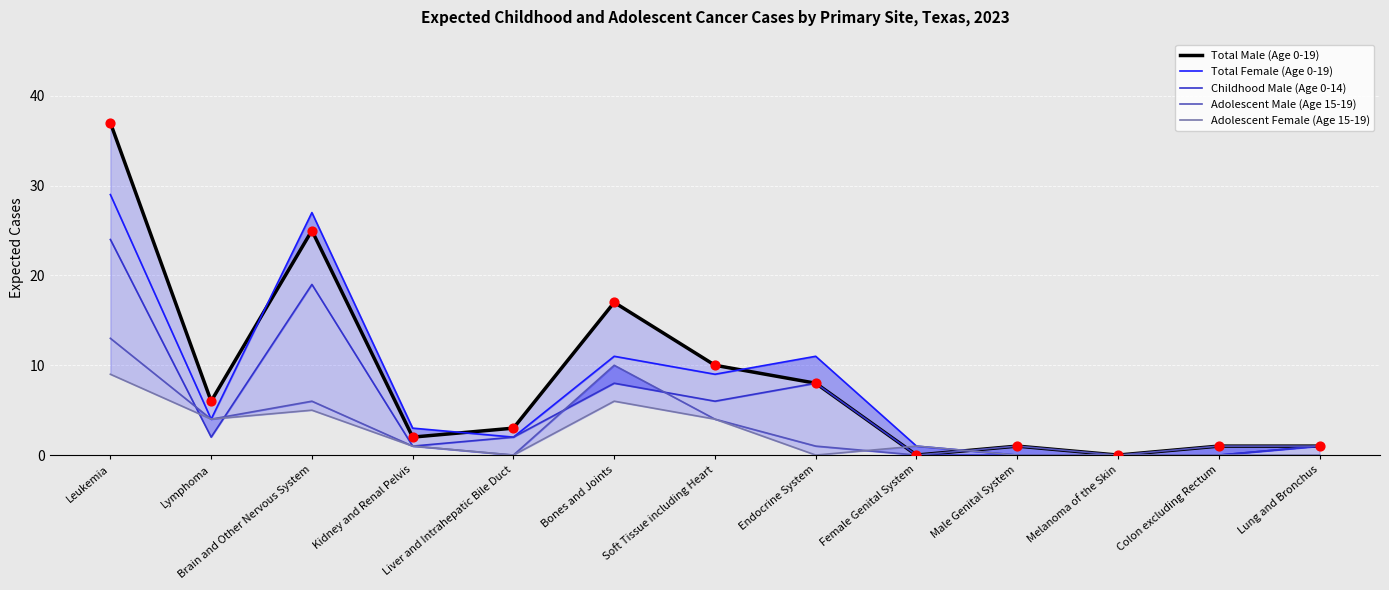

Which series reaches the maximum Y coordinate?

Total Male (Age 0-19)